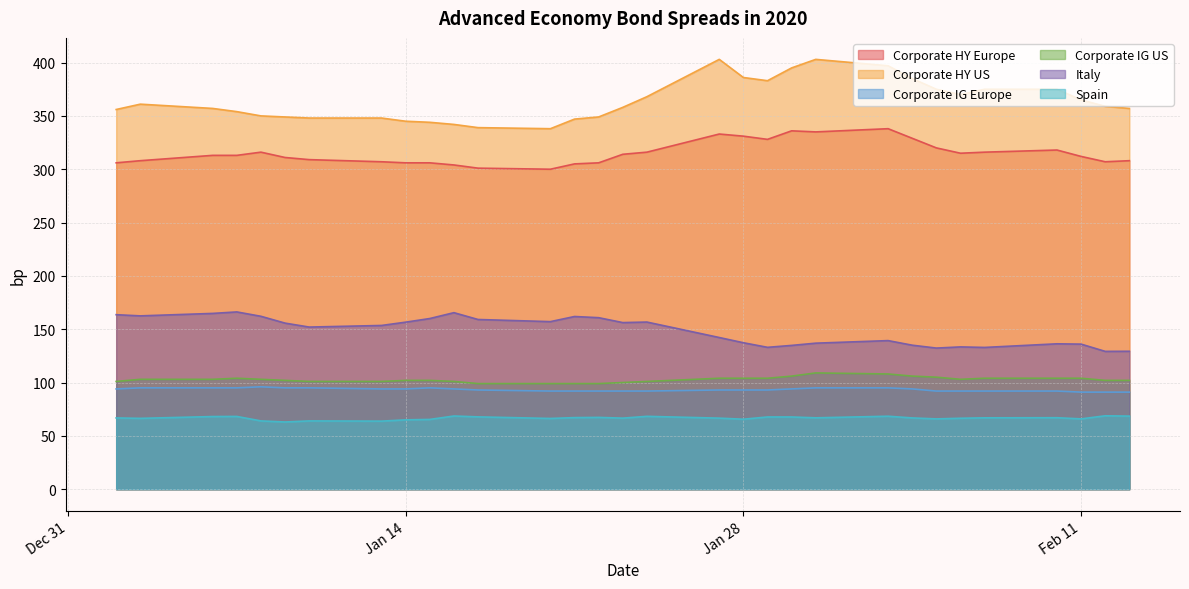

Rank the series at 2020-01-27 from lowest to highest value.

Spain, Corporate IG Europe, Corporate IG US, Italy, Corporate HY Europe, Corporate HY US